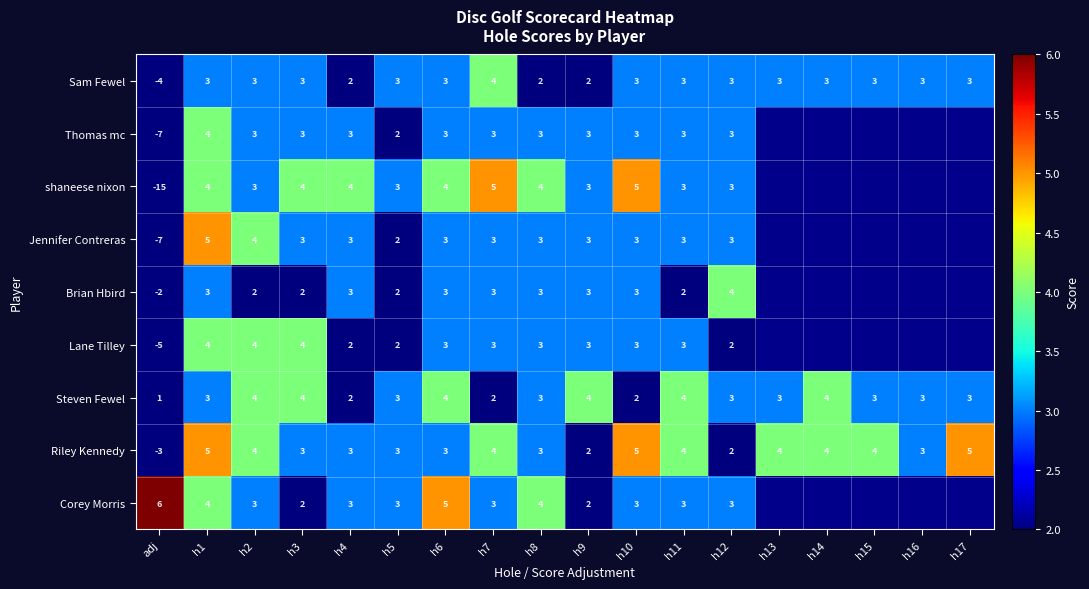

How many Sam Fewel values are between 3 and 4?

14